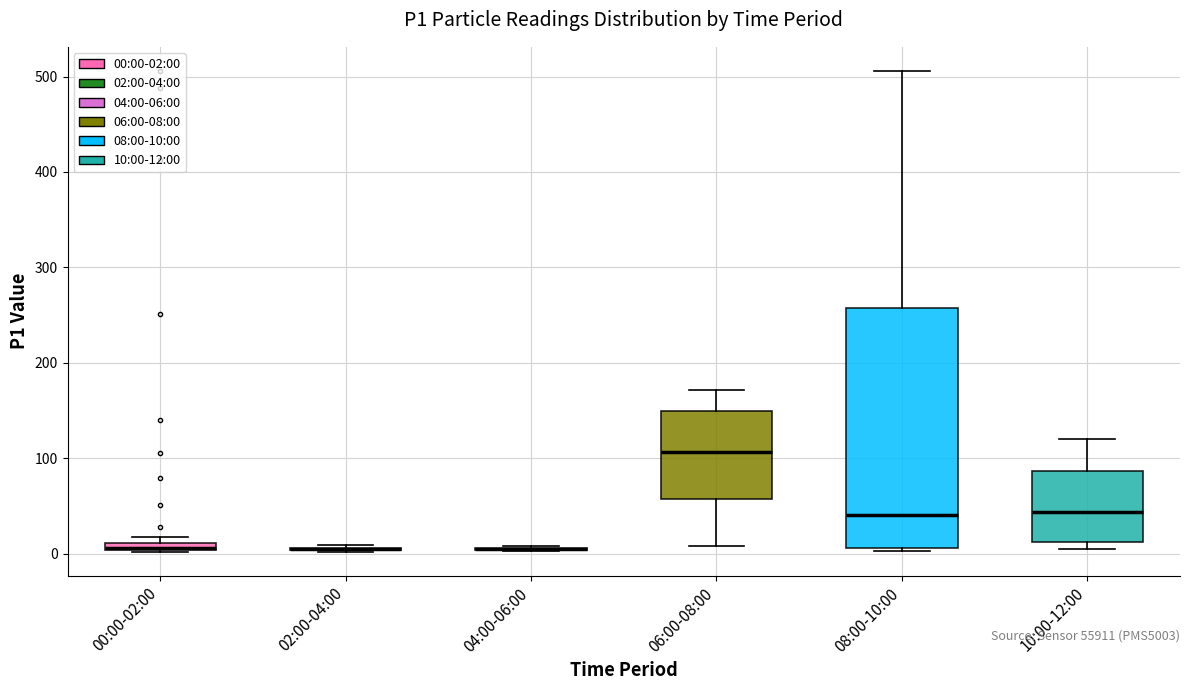

Comparing the boxes themselves (not the whiskers), which one is the tallest?

08:00-10:00